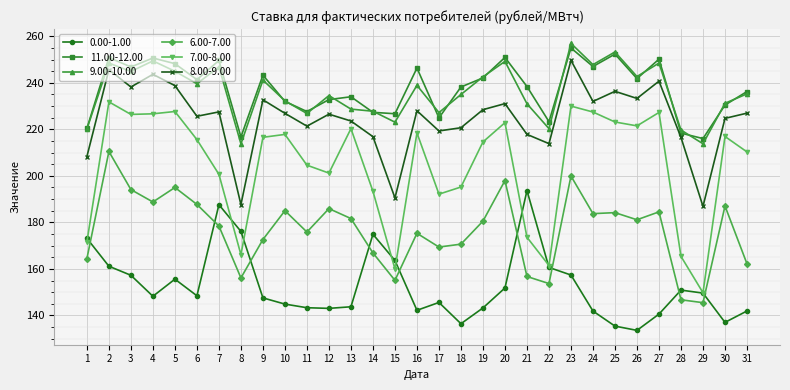

Is this an area chart (filled region under the line)?

No